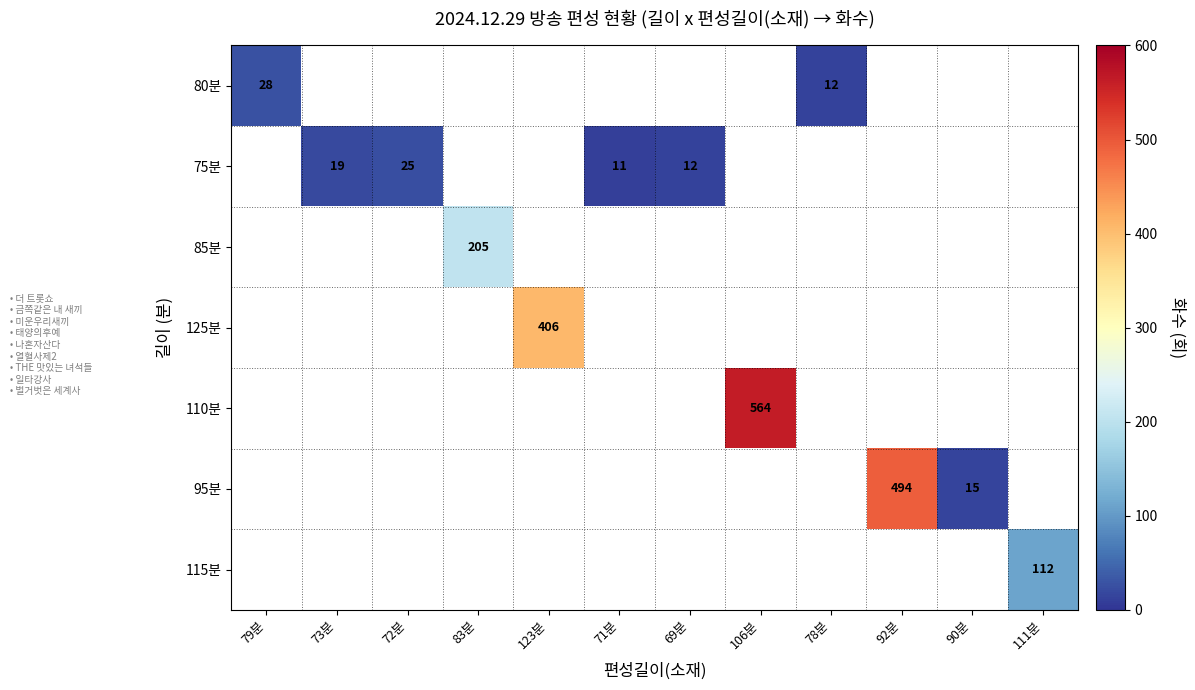

True or false: 75분 has a value of 4 at 71분.

False